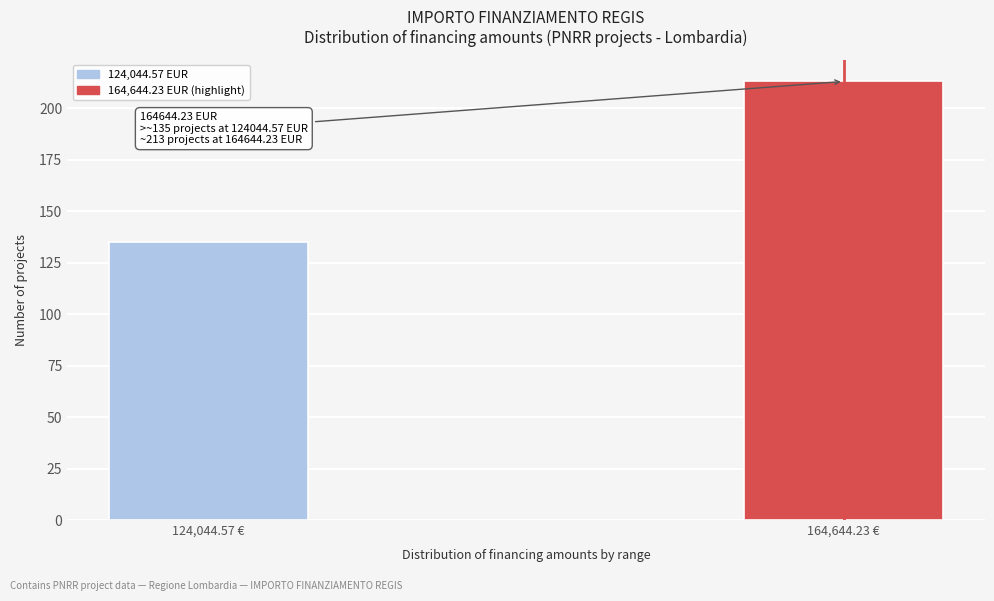

Reading left to right, what are all the values shown in this chart?

124,044.57 €=135	164,644.23 €=213